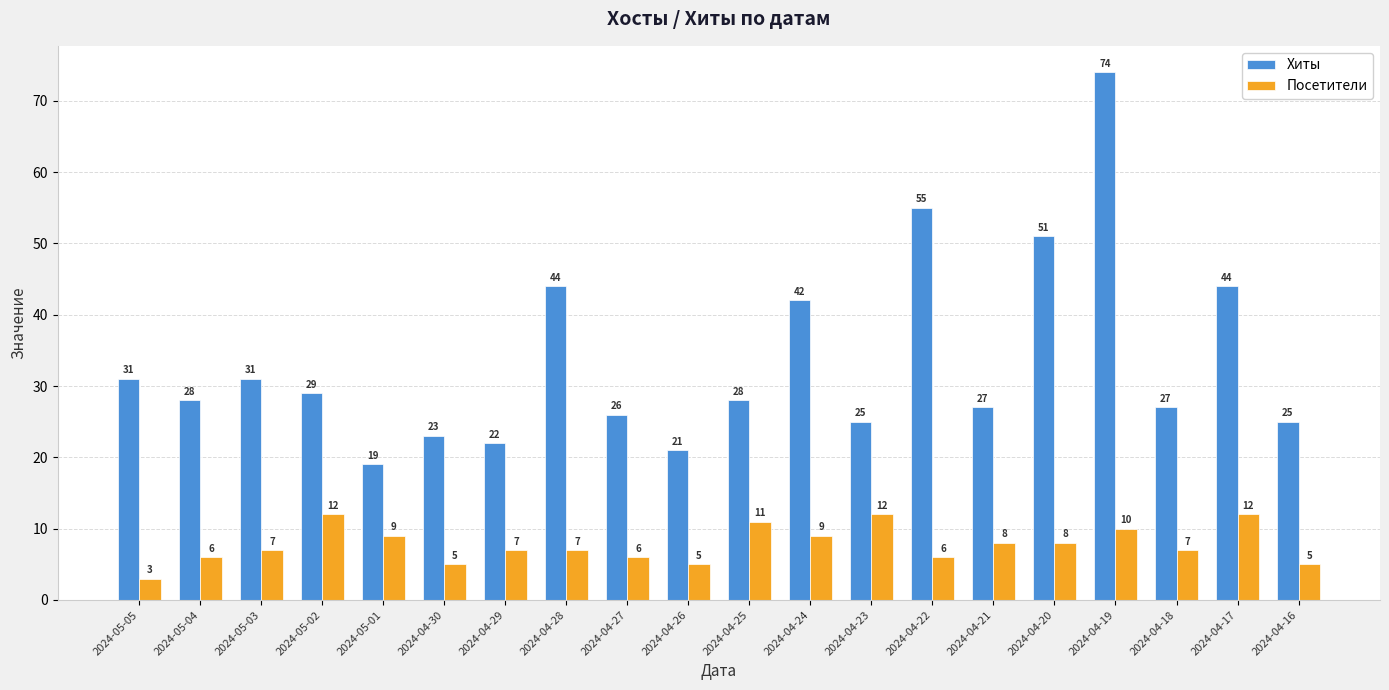

Which series has the largest total across all categories?

Хиты